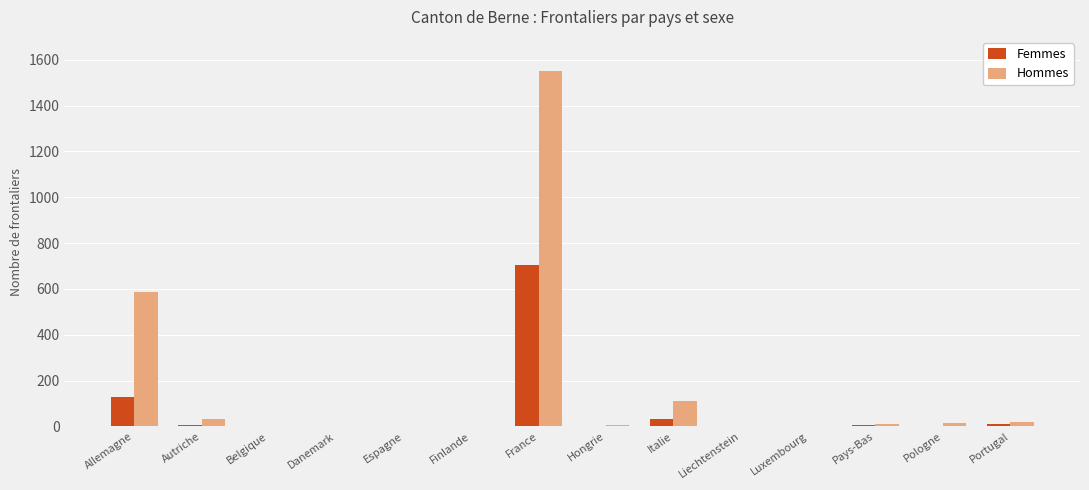

What are all the series names shown in the legend?

Femmes, Hommes